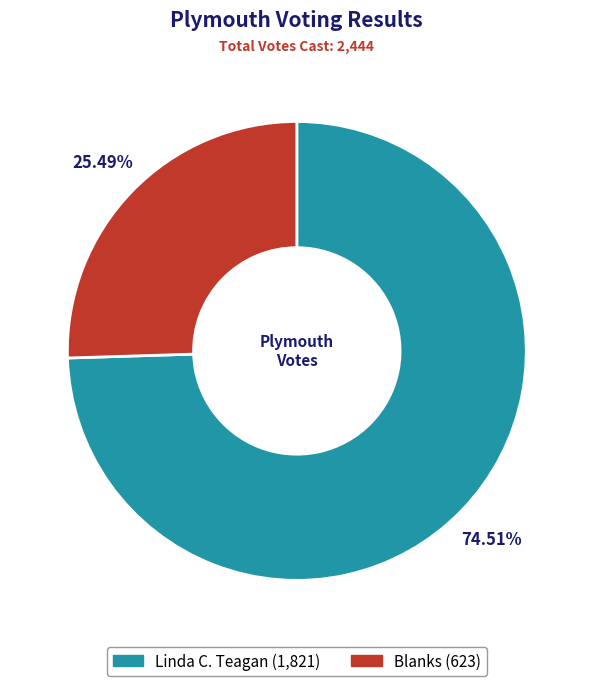

What is the ratio of the value at Blanks to the value at Linda C. Teagan?

0.3